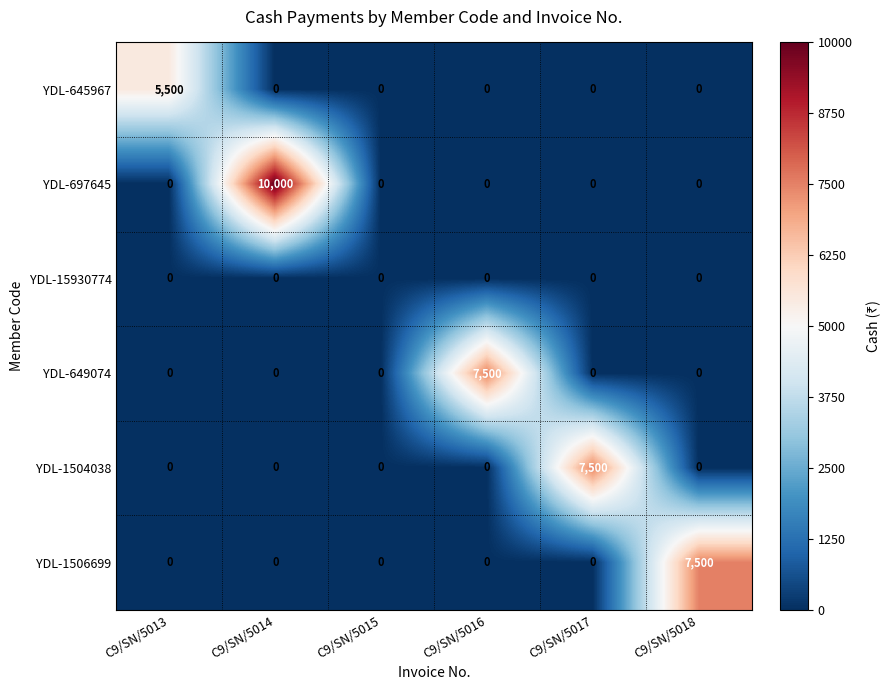

The YDL-697645 series shows 0 at C9/SN/5018. True or false?

True